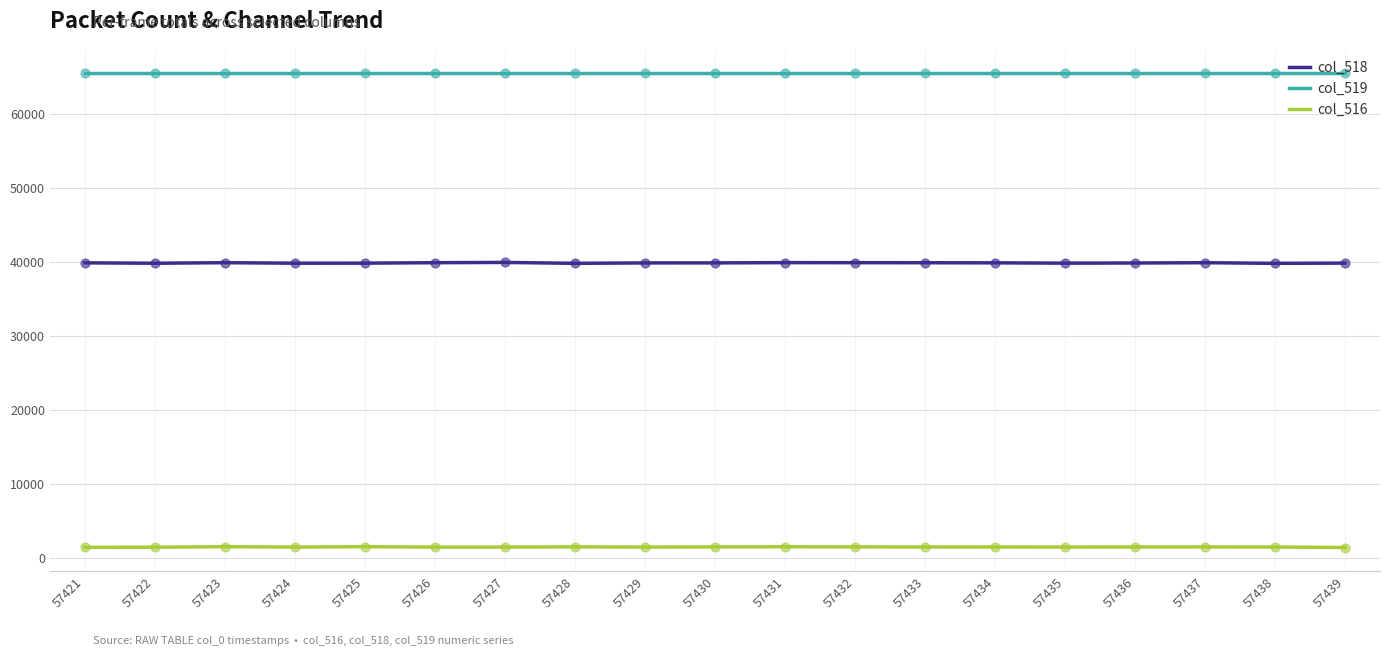

What is the total value across all series at 57423?

106955